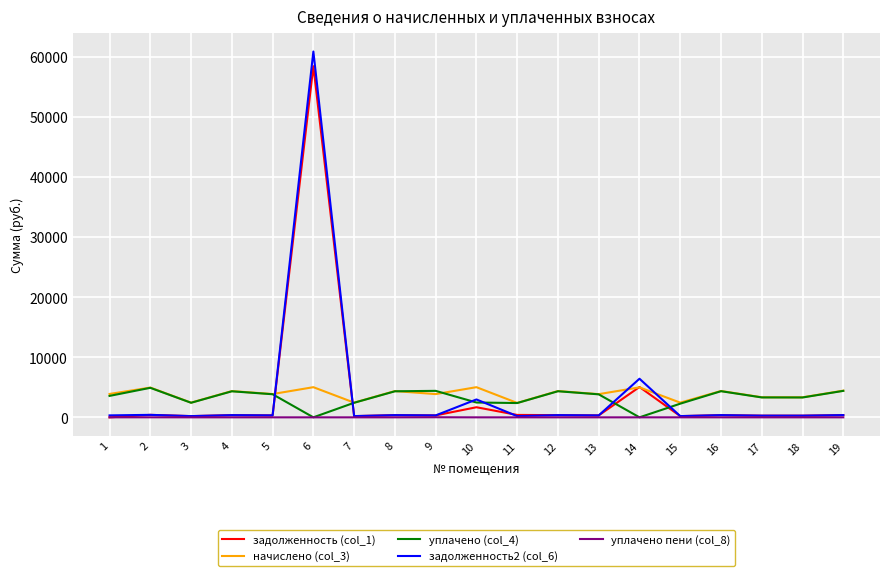

True or false: начислено (col_3) and задолженность2 (col_6) cross at least once.

True